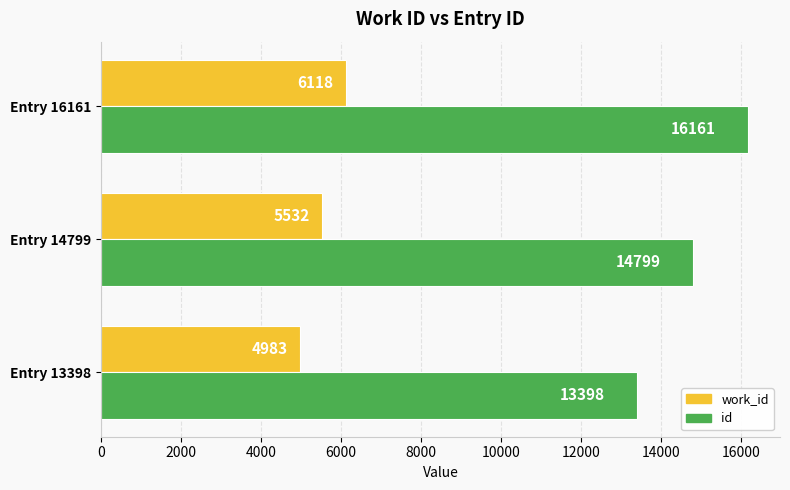

What is the difference between the highest and lowest values at Entry 14799?

9267